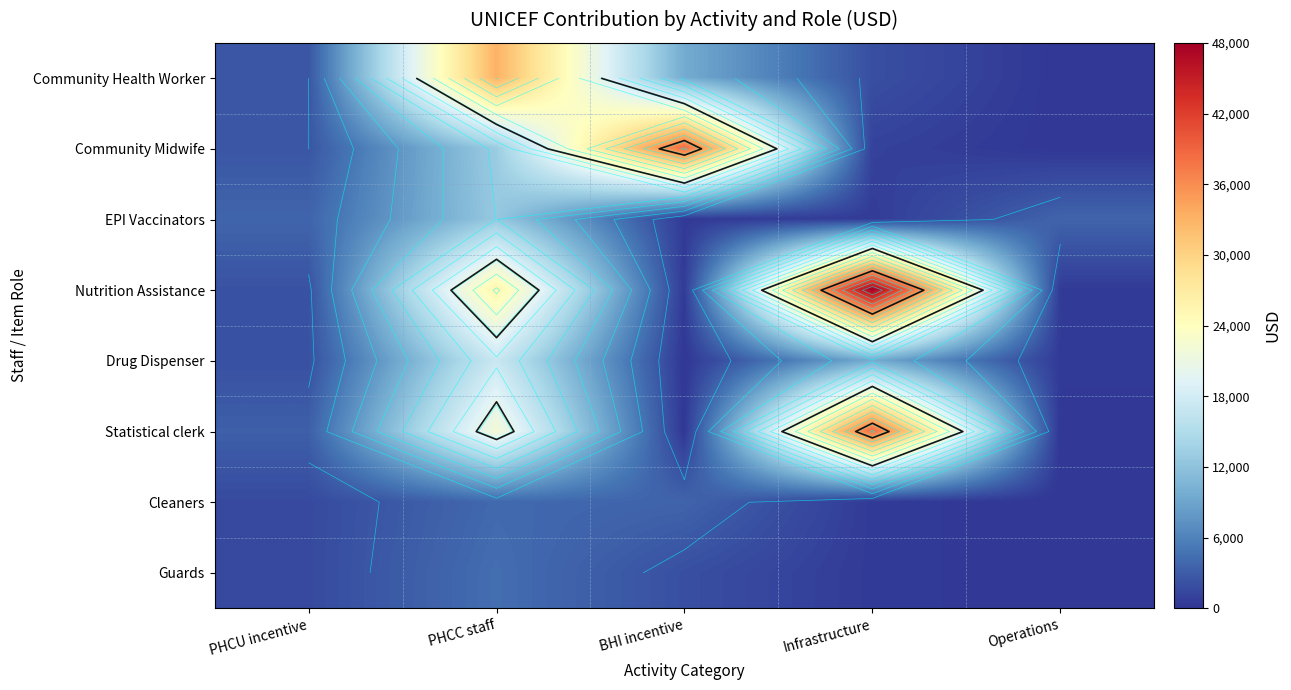

Is it true that Guards equals 2000 at BHI incentive?

True